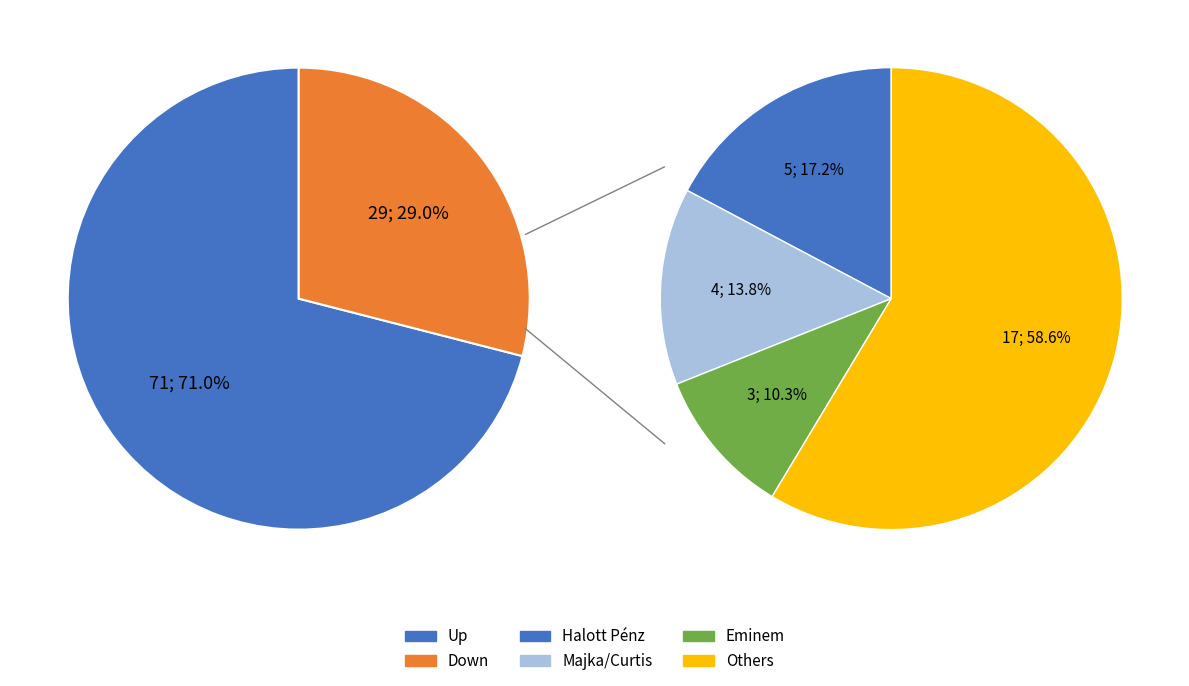

Count the number of slices in the pie.

2